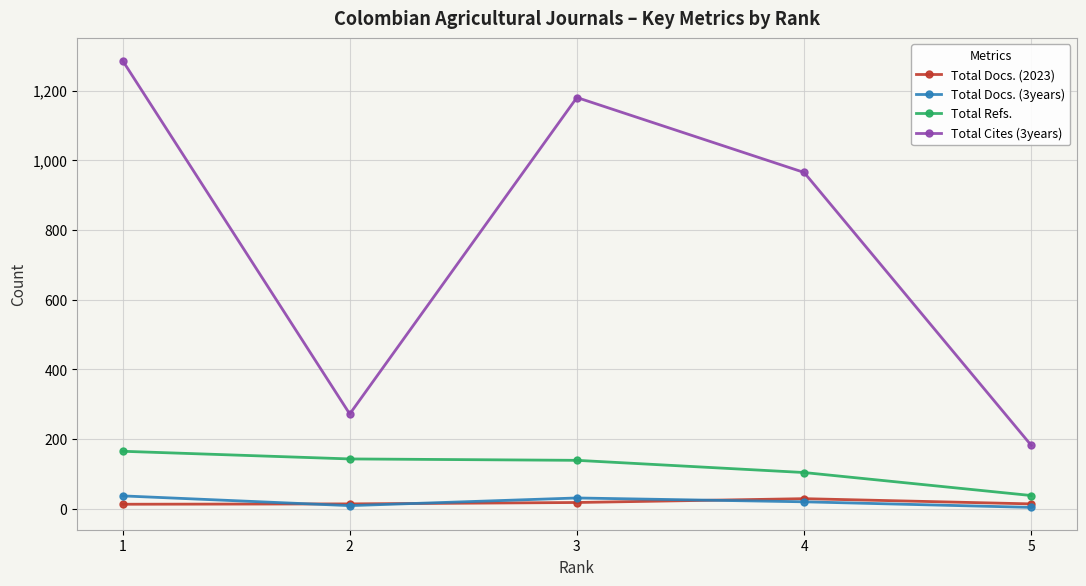

What is the difference between the maximum and minimum values in the Total Refs. series?

127